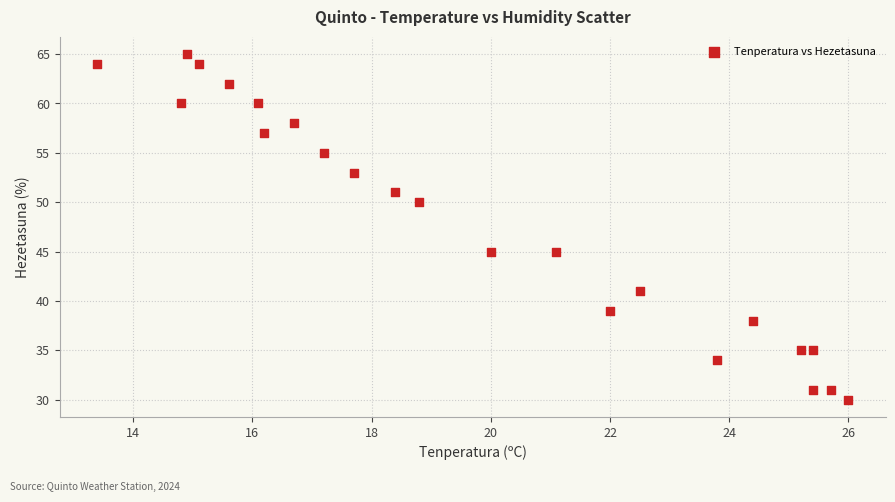

What is the range of Y values (max minus min)?

35